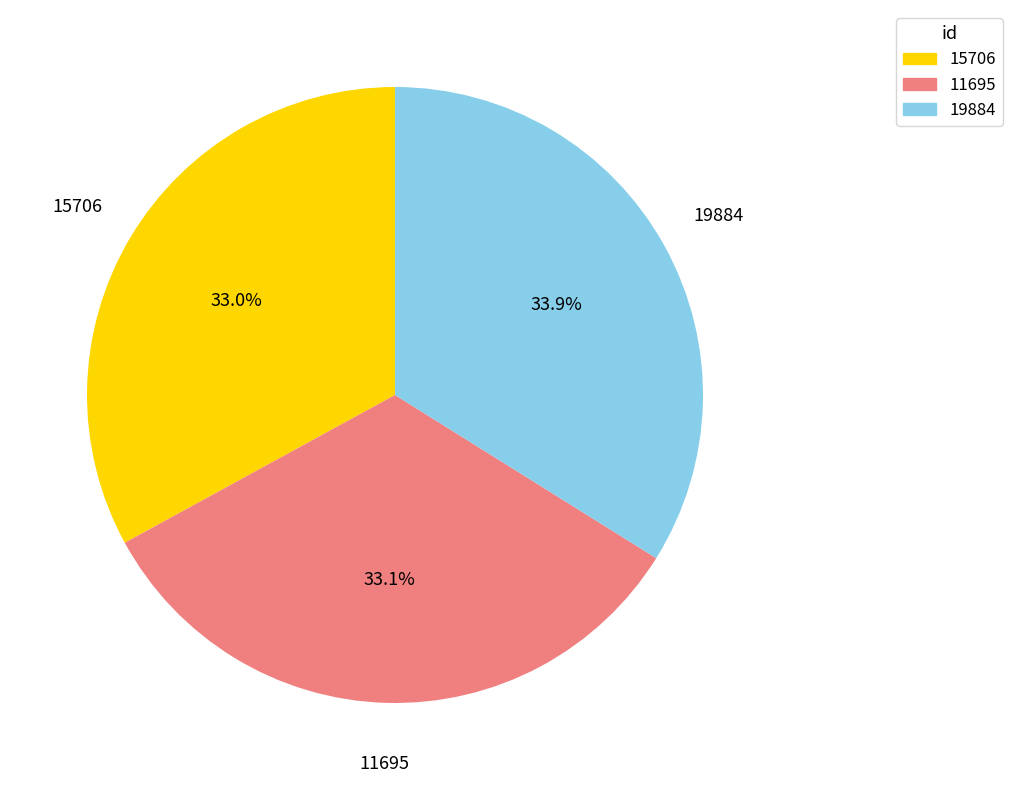

What is the largest slice in the pie chart?

19884